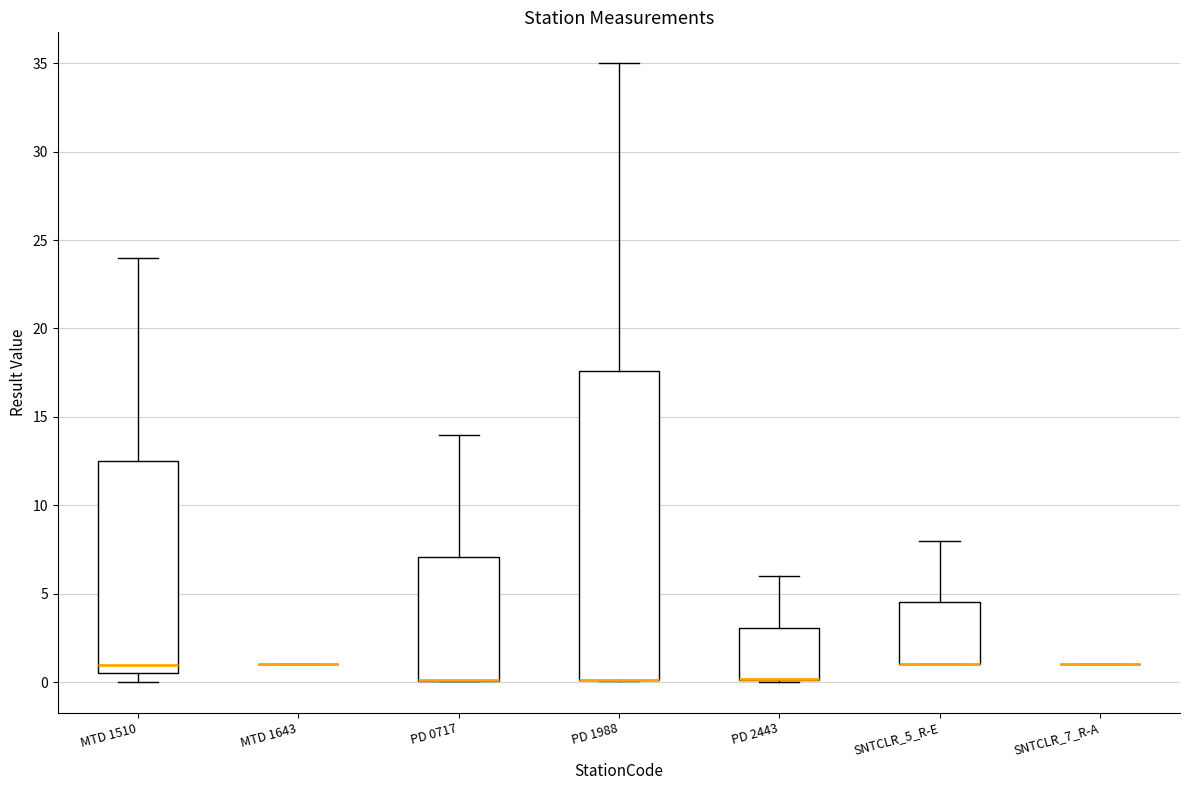

Where is the upper edge of the box for PD 0717 on the y-axis? The values are not printed on the chart, so give them approximately, as read against the axis.

7.0